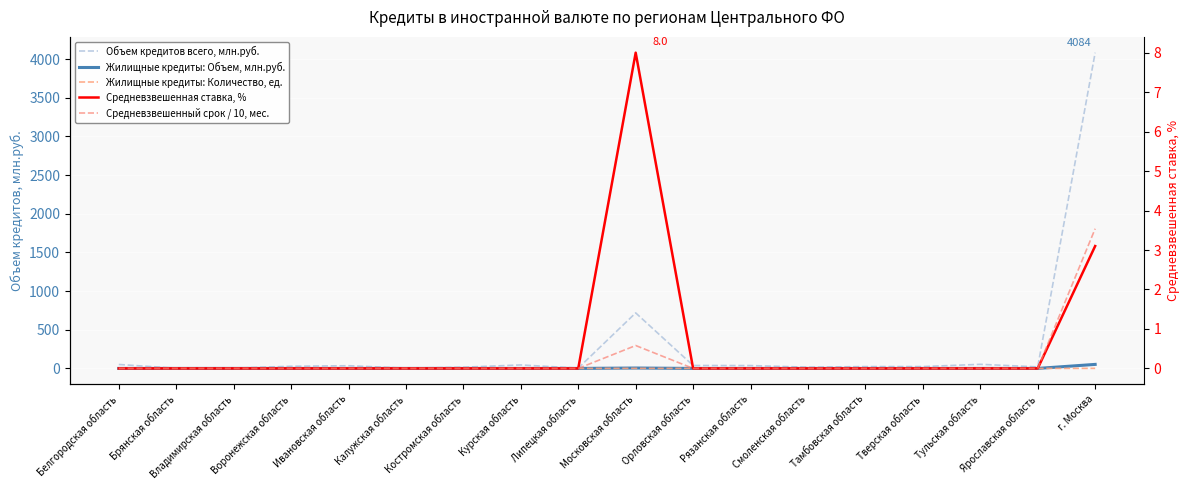

At Белгородская область, list the series in order from smallest to largest.

Жилищные кредиты: Объем, млн.руб., Жилищные кредиты: Количество, ед., Средневзвешенная ставка, %, Средневзвешенный срок / 10, мес., Объем кредитов всего, млн.руб.